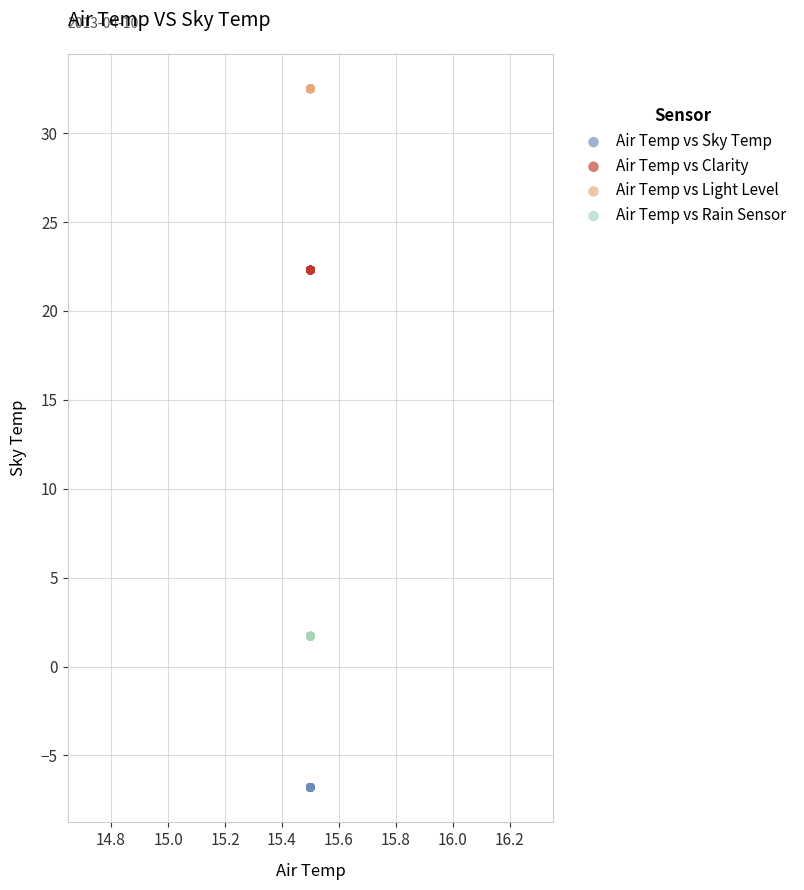

Which series reaches the minimum Y coordinate?

Air Temp vs Sky Temp